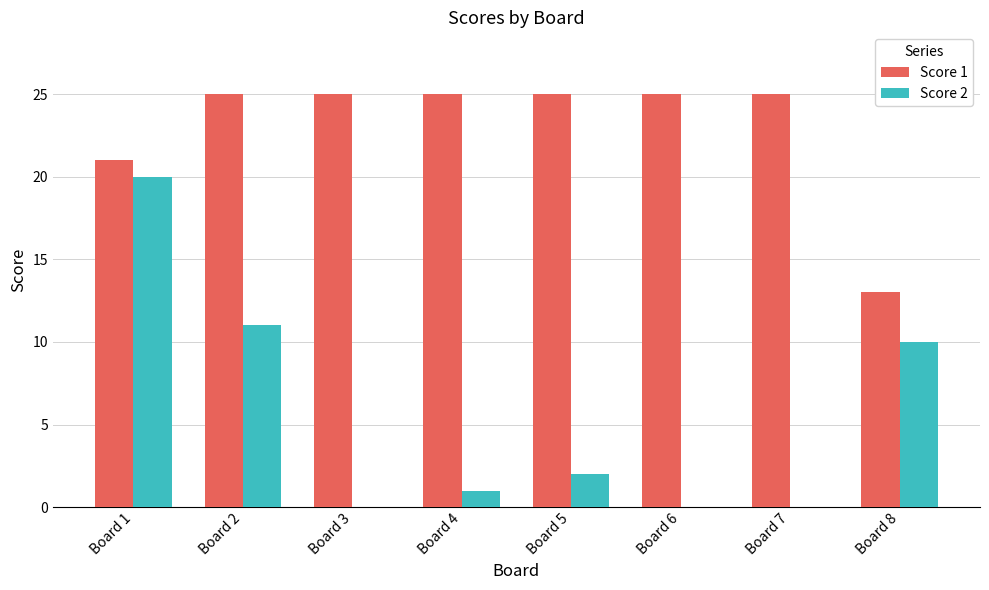

Reading left to right, transcribe all the data shown in this chart.

Score 1: 21	25	25	25	25	25	25	13
Score 2: 20	11	0	1	2	0	0	10